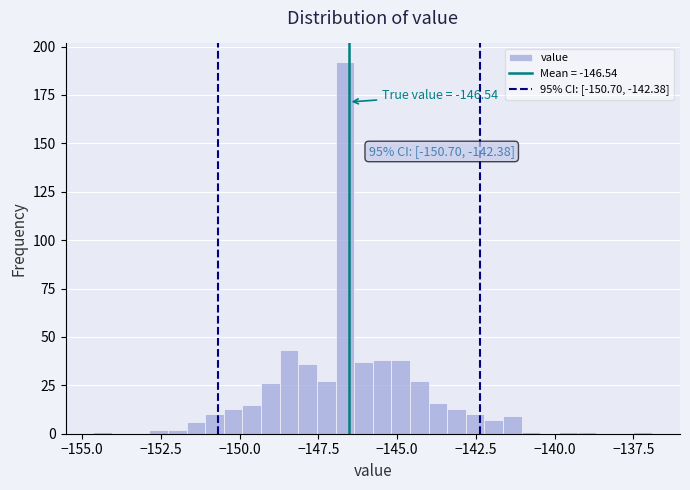

Read against the x-axis, roughly where is the centre of the tallest bar?

-146.5